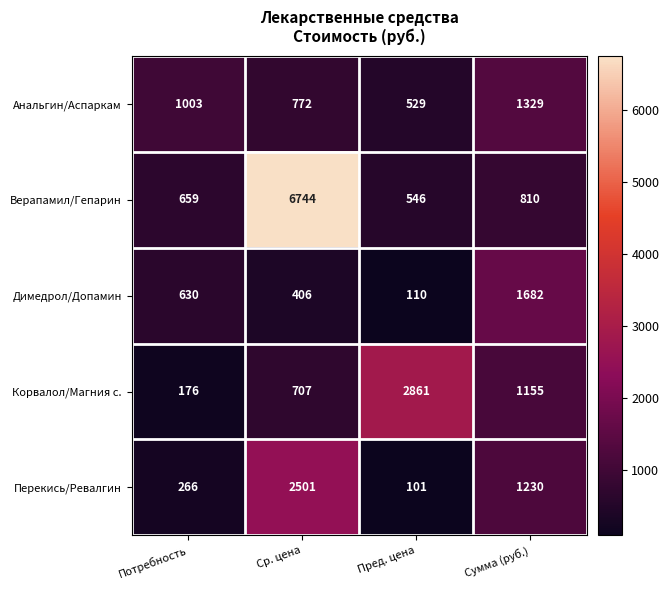

Count the number of data series in this chart.

5